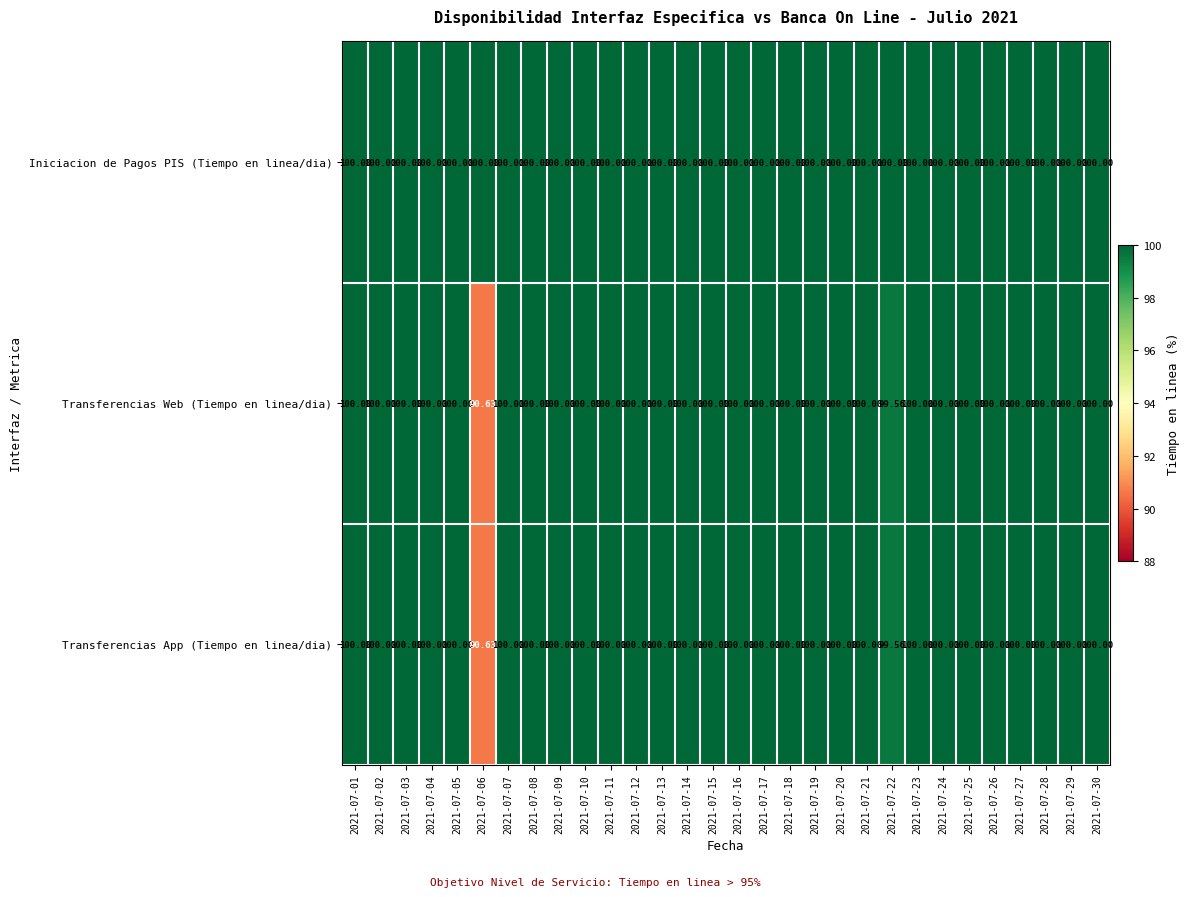

Which series changed the most between 2021-07-03 and 2021-07-05?

Iniciacion de Pagos PIS (Tiempo en linea/dia)